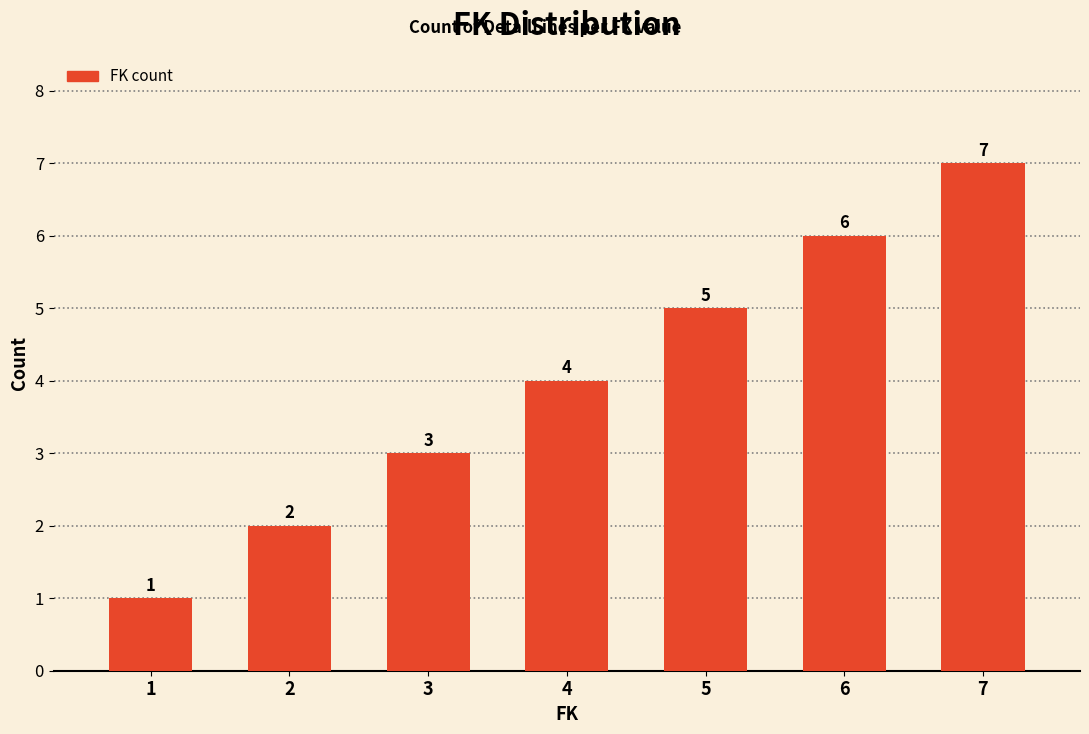

What value does the data have at 6?

6